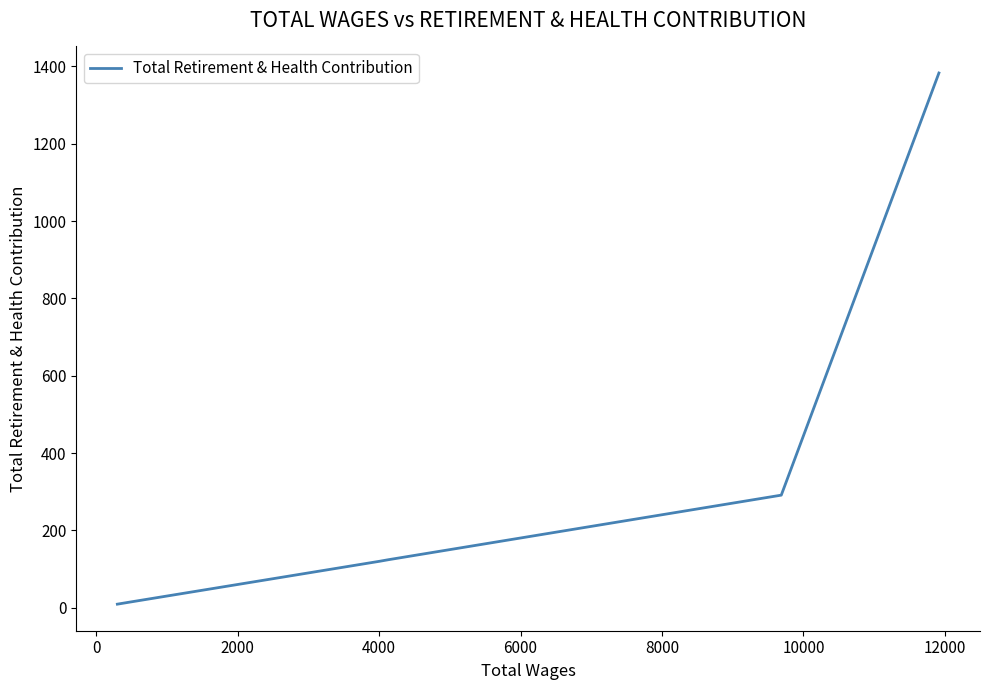

Count the number of data series in this chart.

1